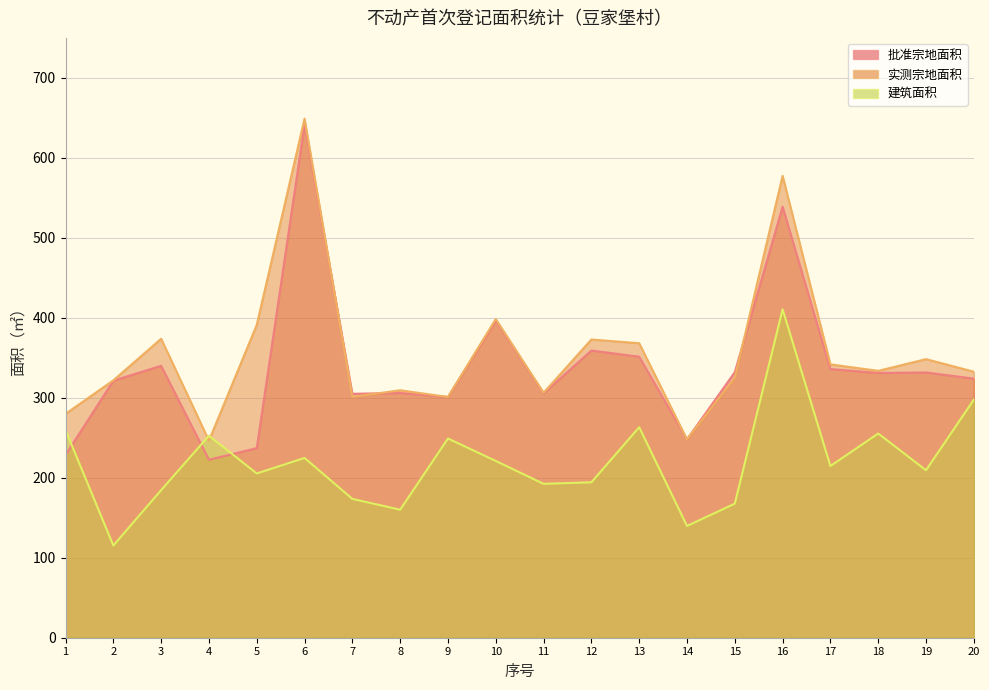

True or false: 批准宗地面积 and 实测宗地面积 intersect in this chart.

True